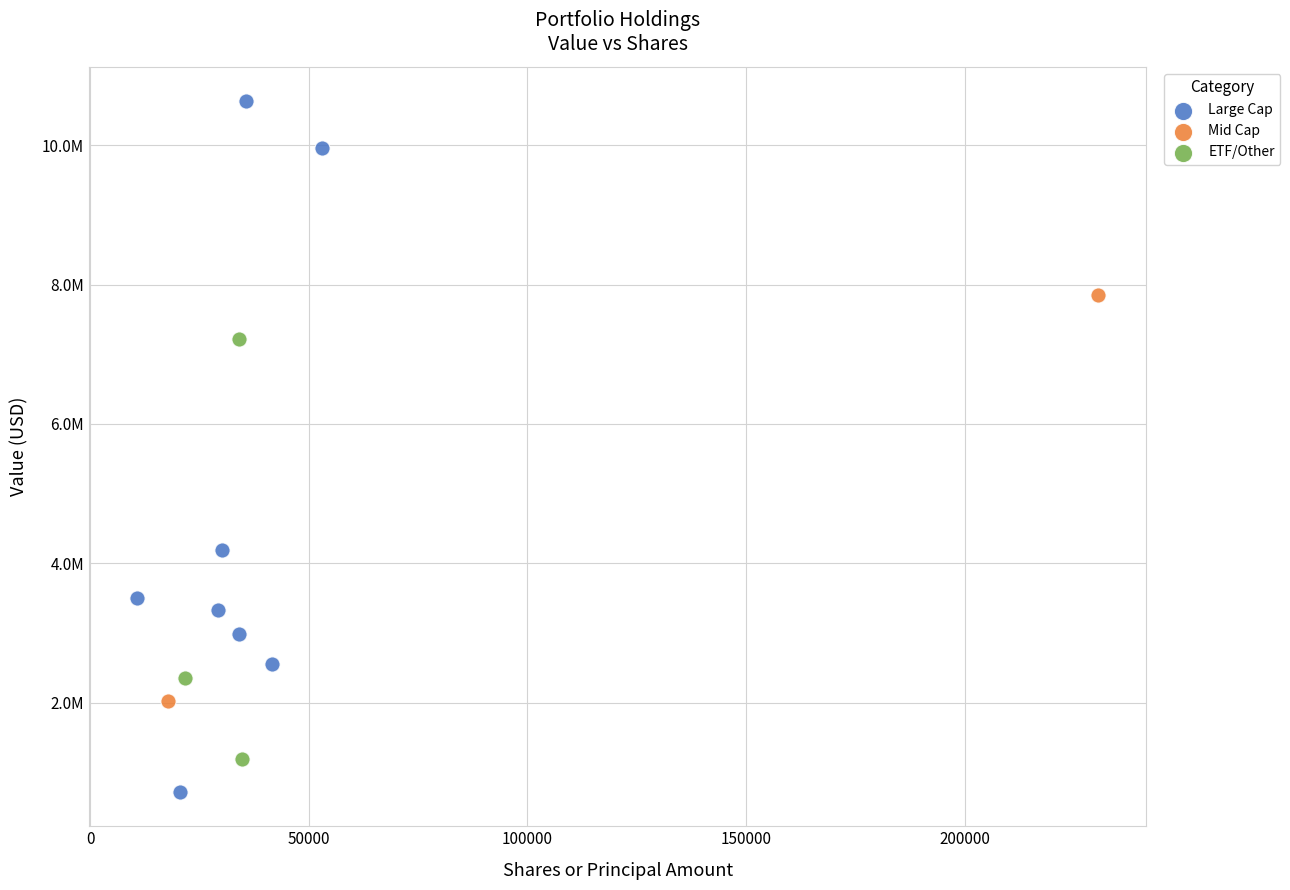

What are all the series names shown in the legend?

Large Cap, Mid Cap, ETF/Other